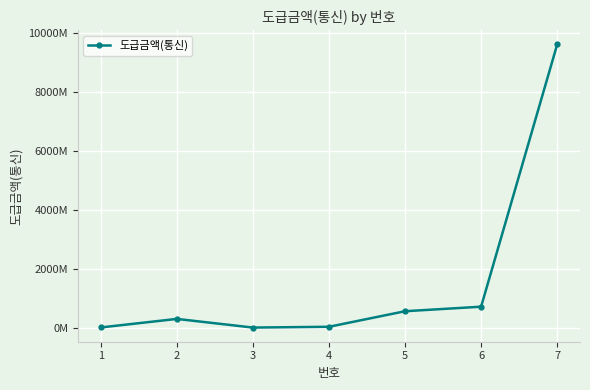

What is the difference between the maximum and minimum values?

9613266000